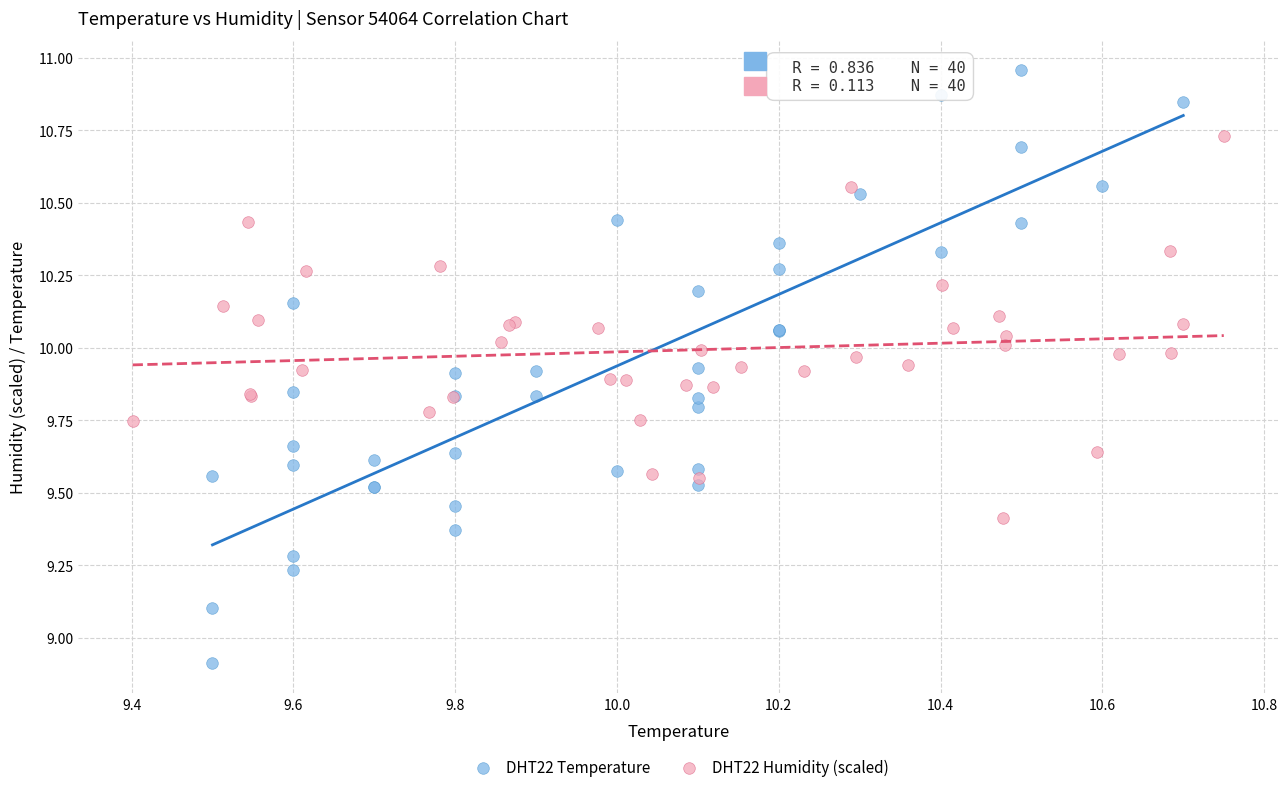

Which series contains the highest Y value?

DHT22 Temperature